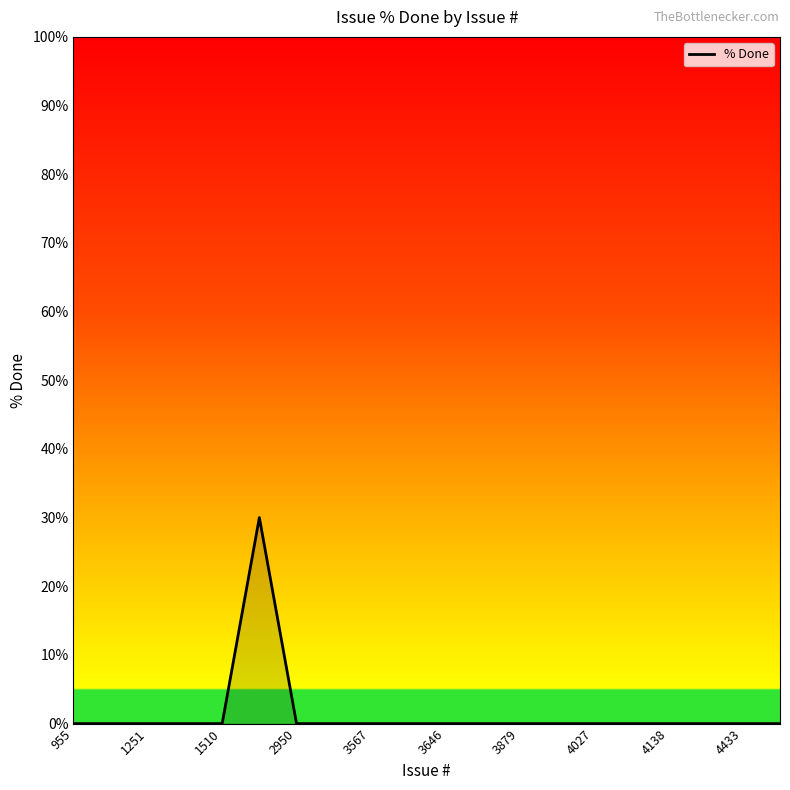

Does the chart display data point markers on the line(s)?

No